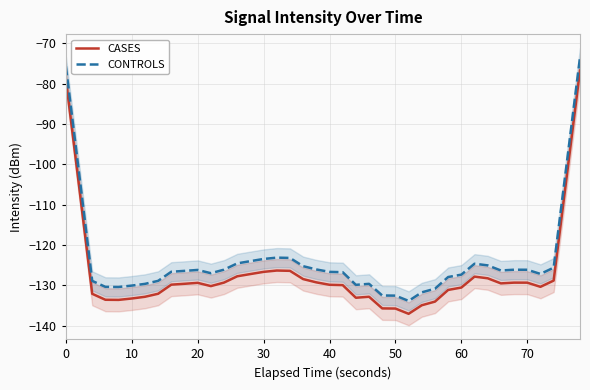

How many series are shown in this chart?

2